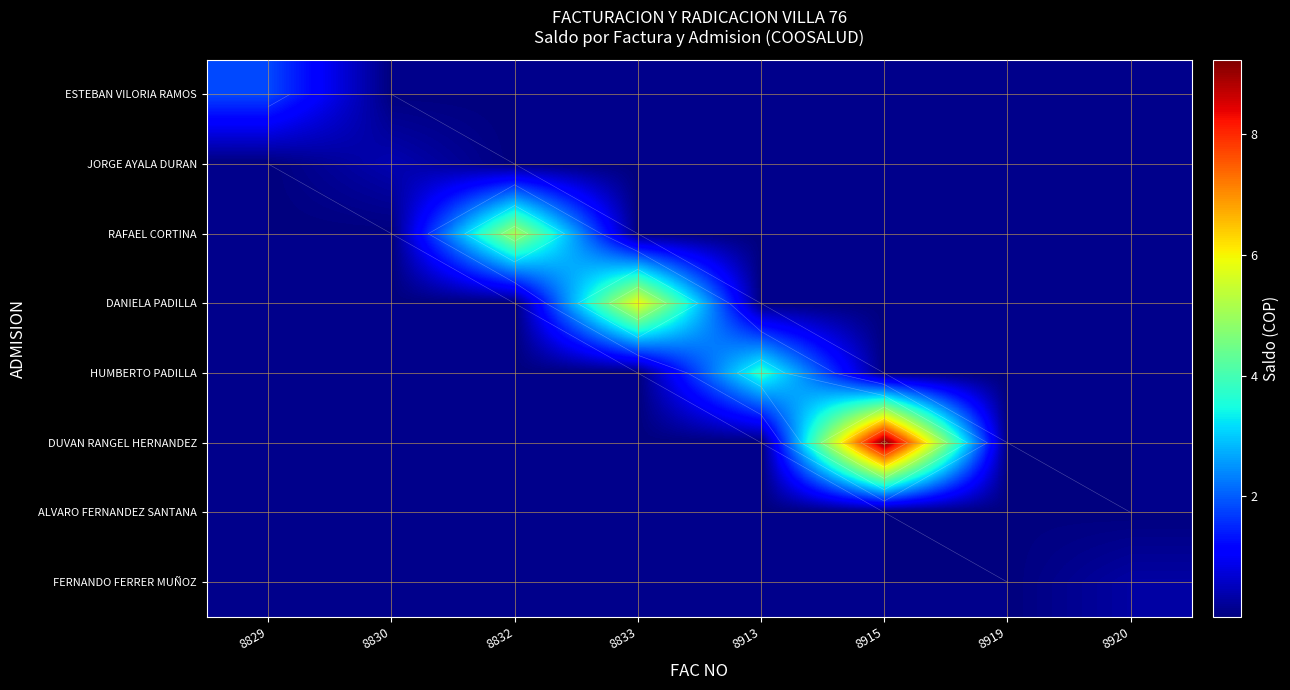

Which category has the highest value in the DANIELA PADILLA series?

8833